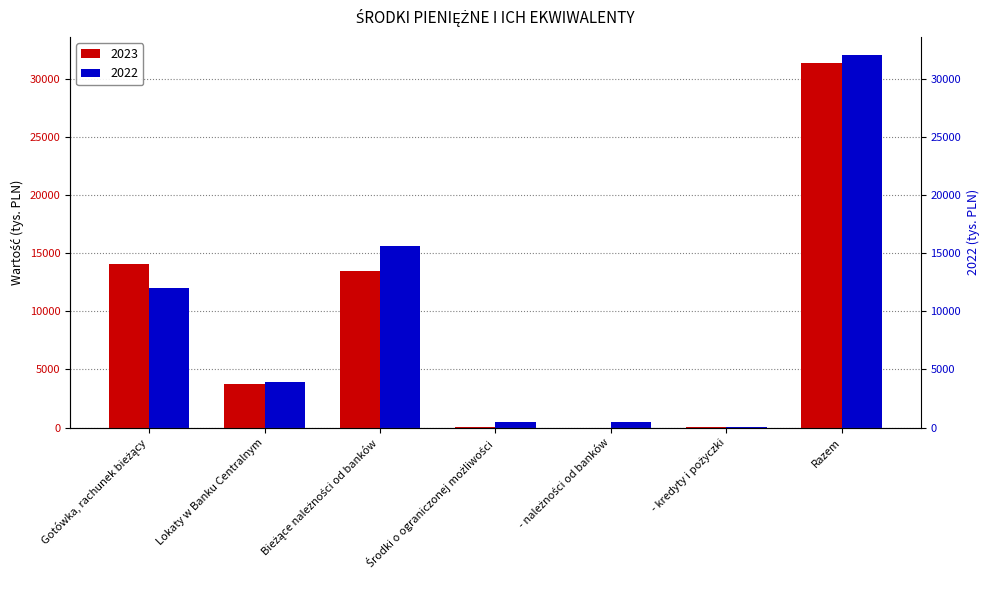

The 2022 series shows 35 at - kredyty i pożyczki. True or false?

True